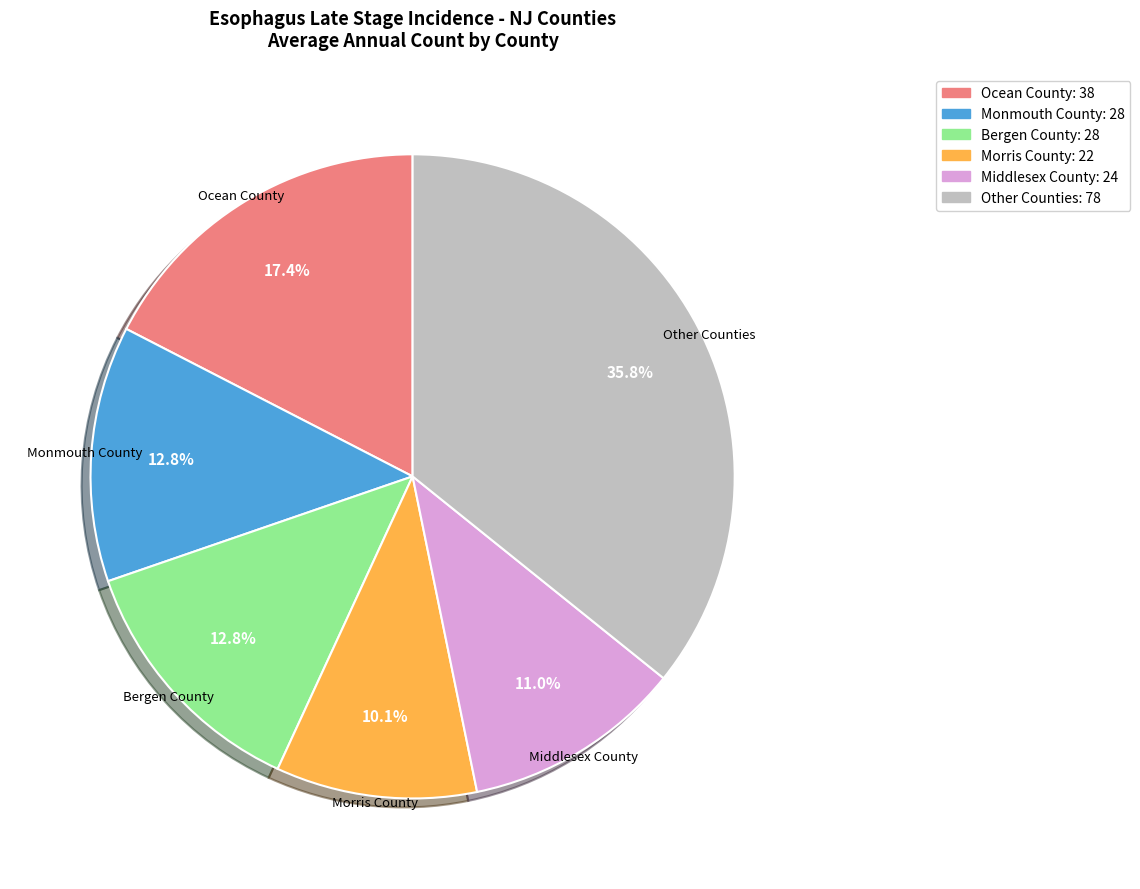

Does Cape May County represent more than half of the total?

No